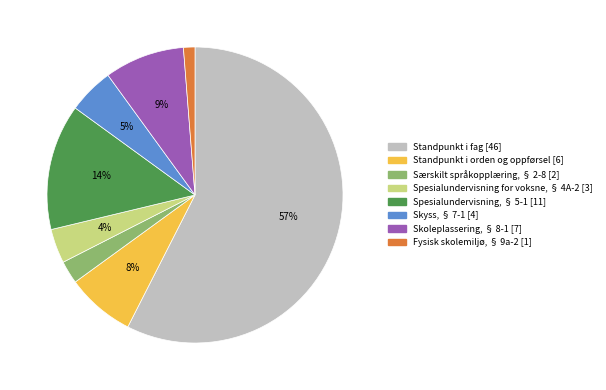

To the nearest percent, what portion does Skoleplassering, § 8-1 represent?

9%